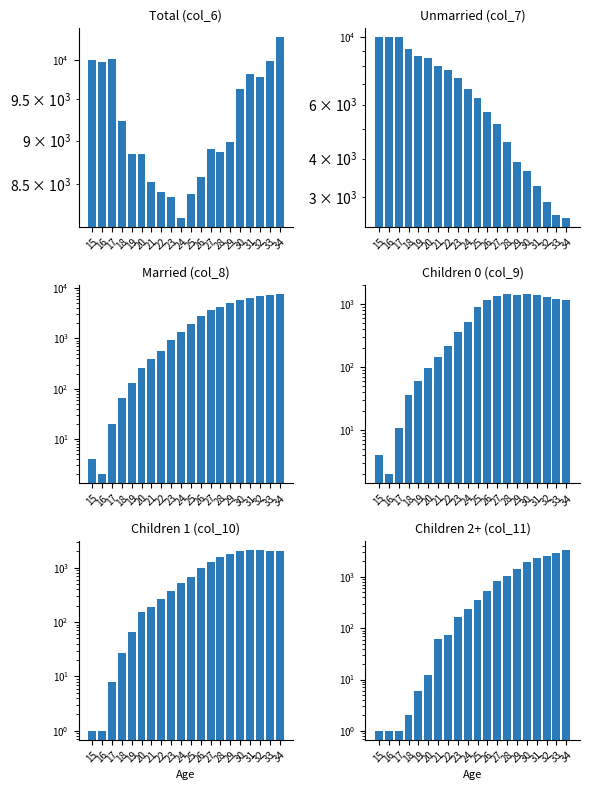

Count the number of data series in this chart.

6